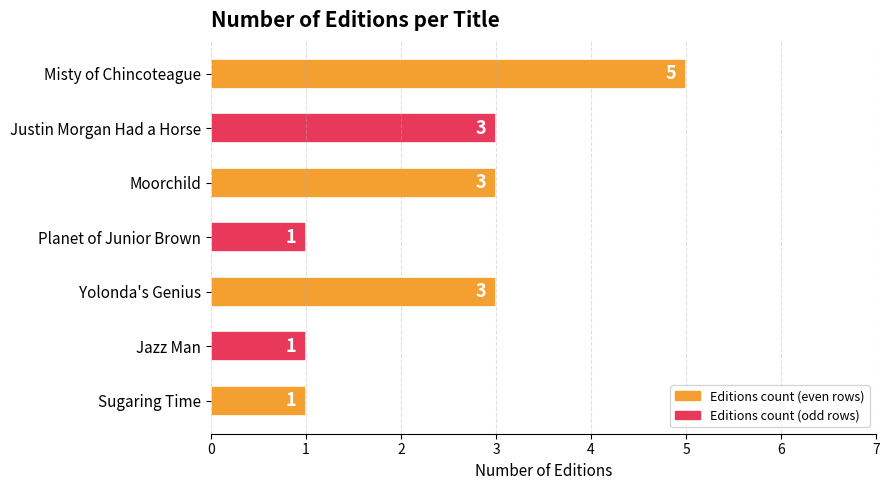

At which category does the chart reach its peak across all series?

Misty of Chincoteague